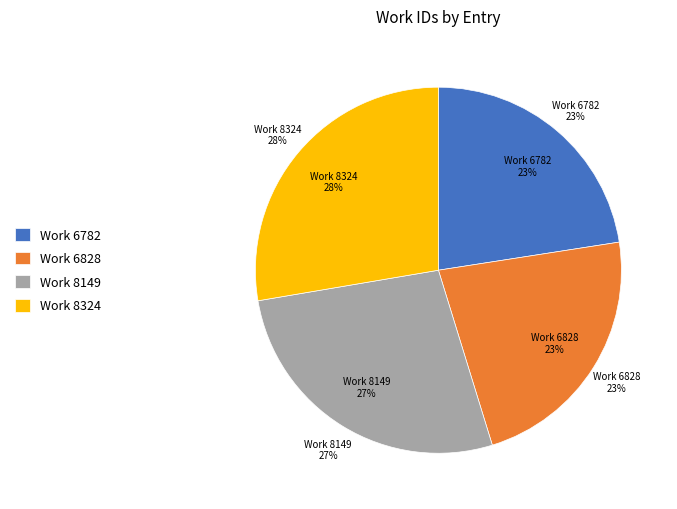

To the nearest percent, what percentage of the pie is Work 8149?

27%